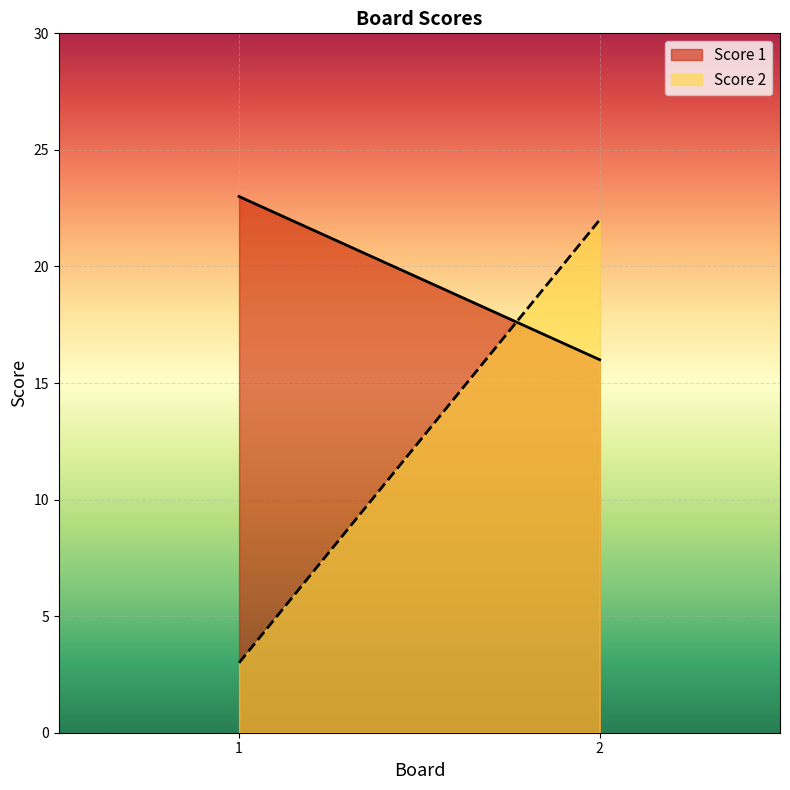

Which series changed the most between 1 and 2?

Score 2